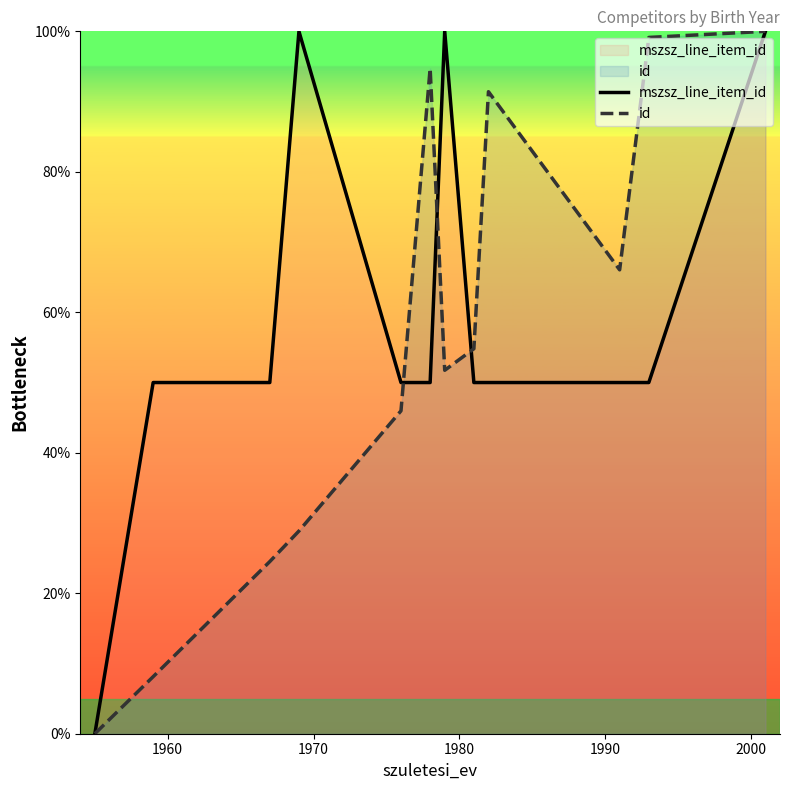

True or false: id and mszsz_line_item_id intersect in this chart.

True